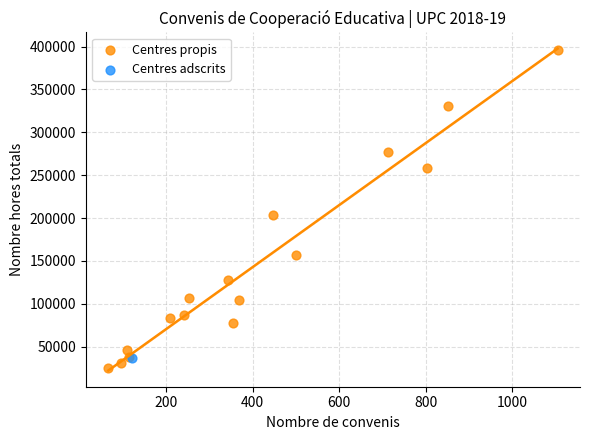

What are all the series names shown in the legend?

Centres propis, Centres adscrits